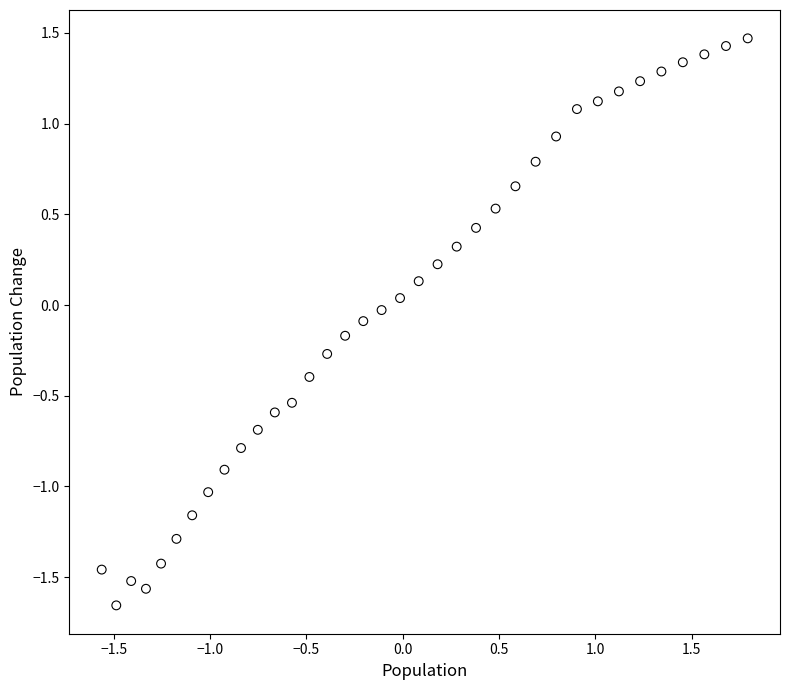

What is the range of X values (max minus min)?

3.4